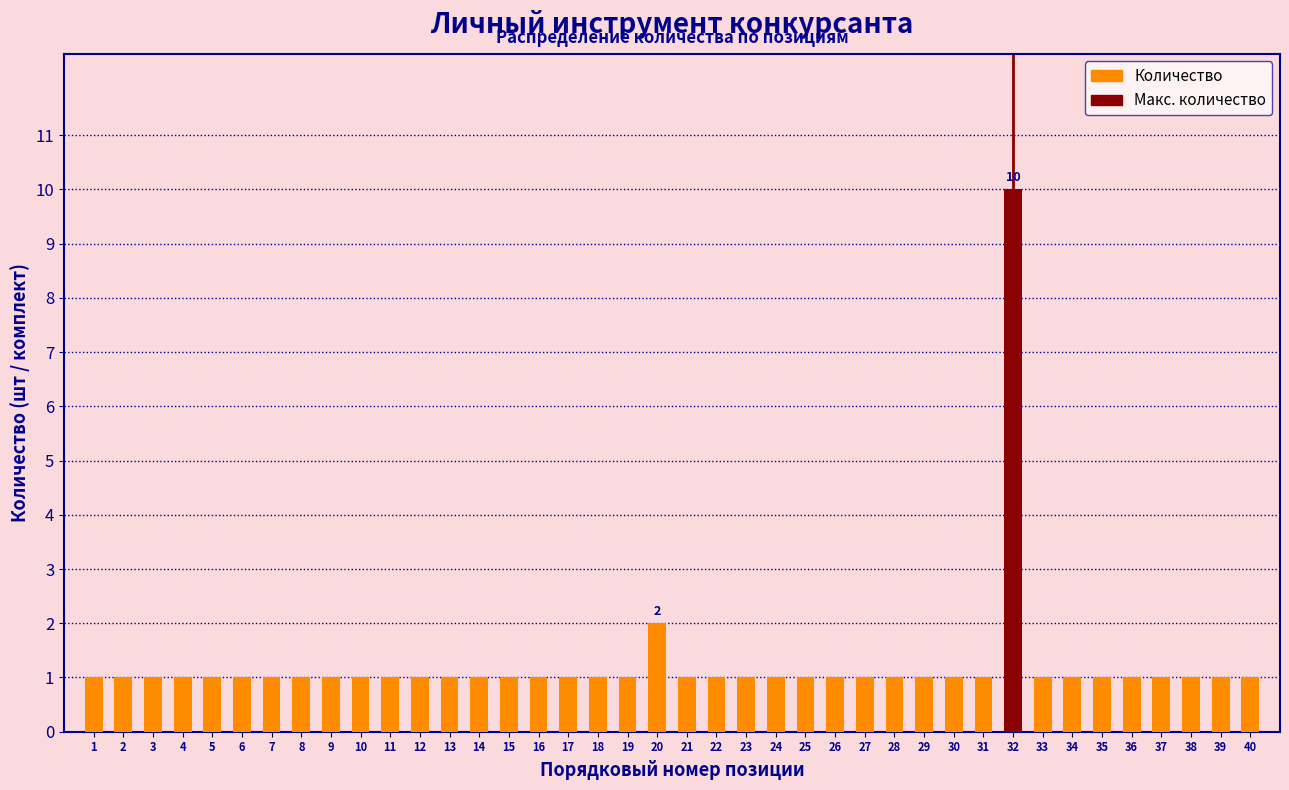

The value at 2 is 2. True or false?

False